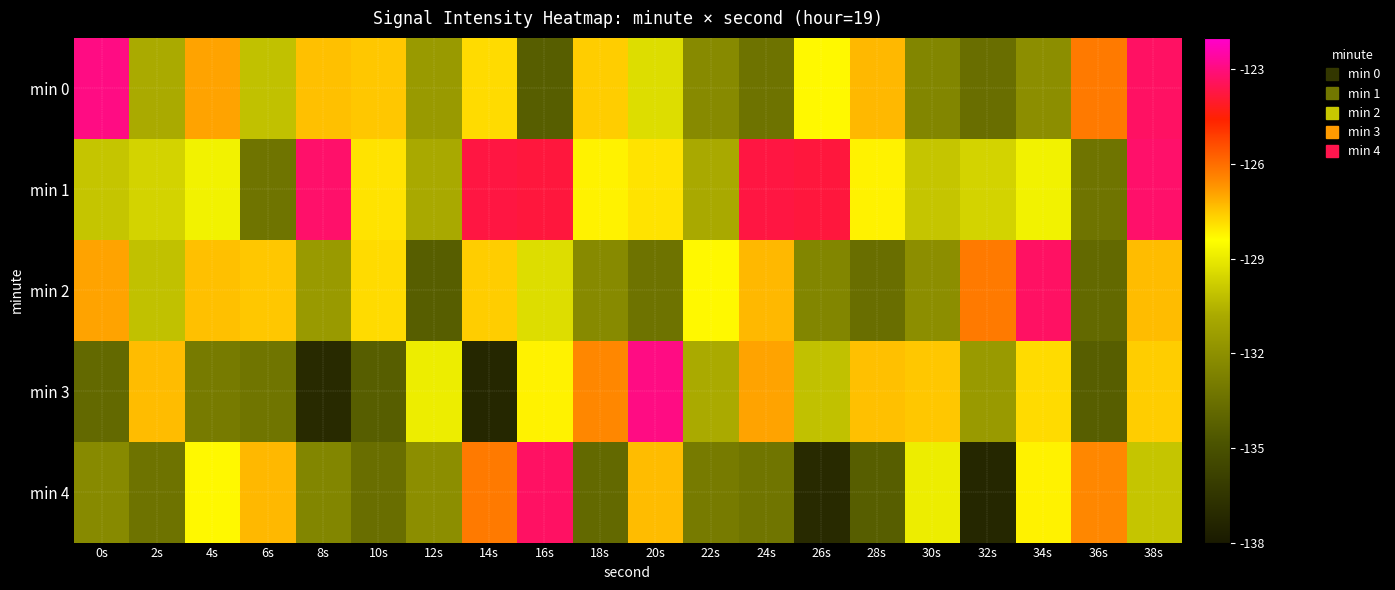

Which series has the largest total across all categories?

min 1